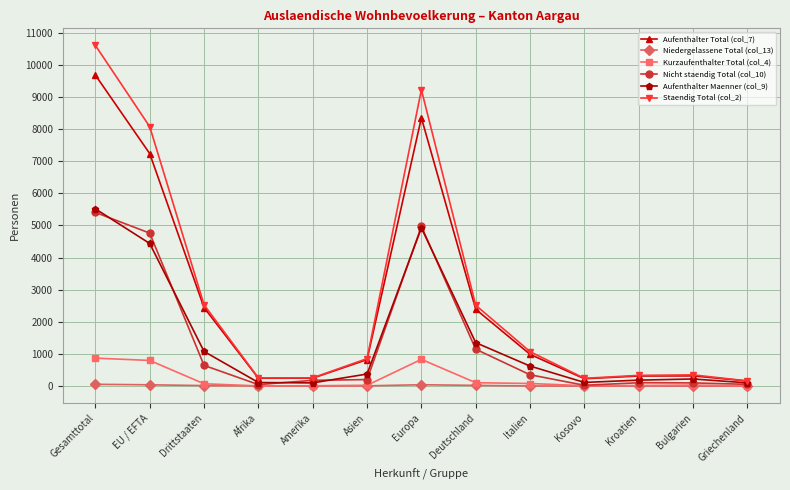

How many data points in Aufenthalter Maenner (col_9) are less than 375?

6